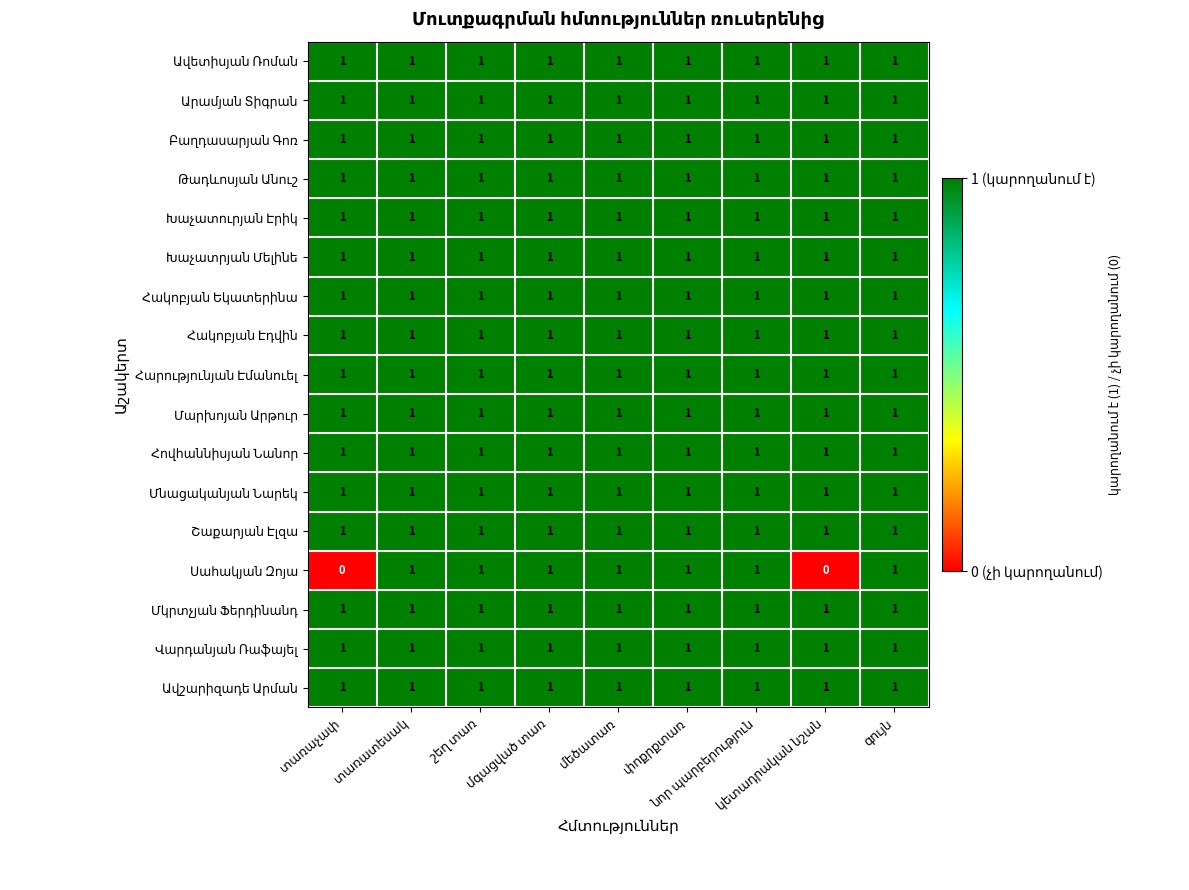

At how many categories does at least one series exceed 0?

9